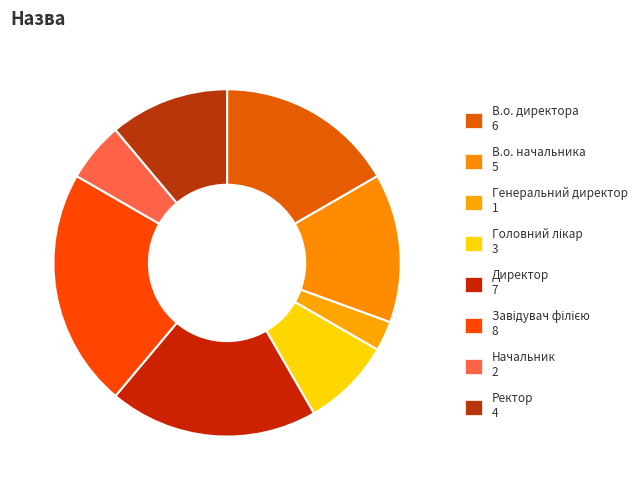

True or false: Генеральний директор accounts for 15% of the total.

False